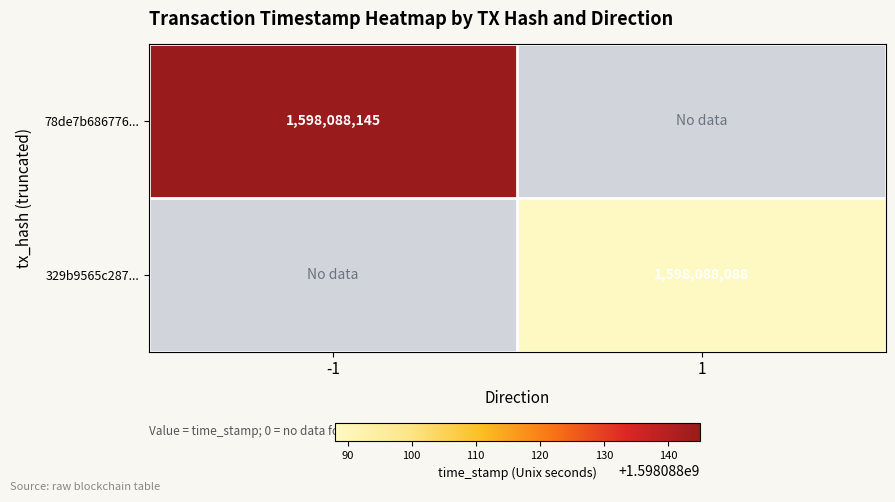

Is it true that 329b9565c287... equals 2740977184 at 1?

False